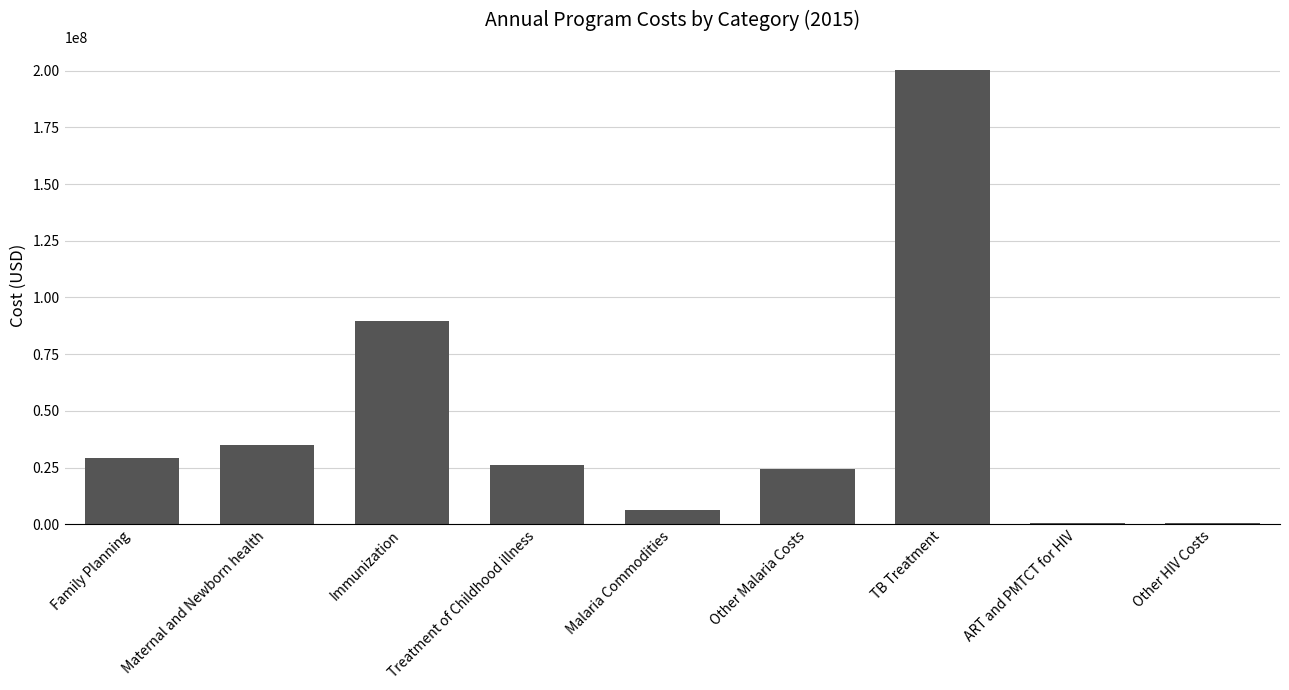

Which has a higher value, Other HIV Costs or Family Planning?

Family Planning